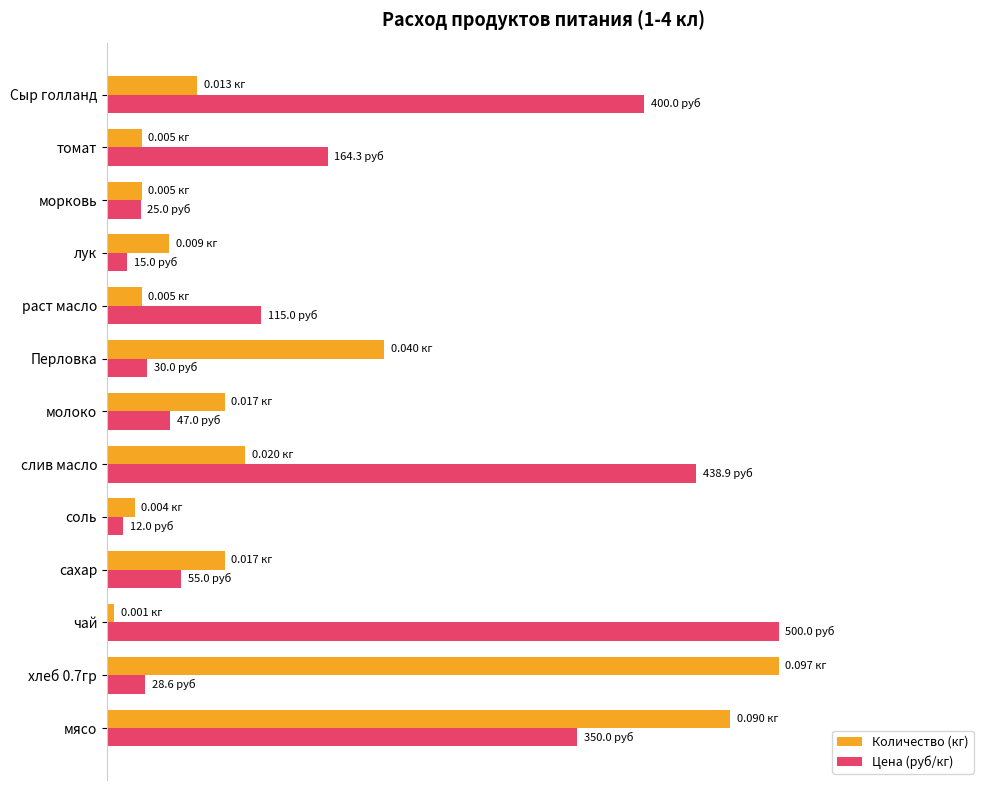

Rank the series by their average value, from highest to lowest.

Цена (руб/кг), Количество (кг)